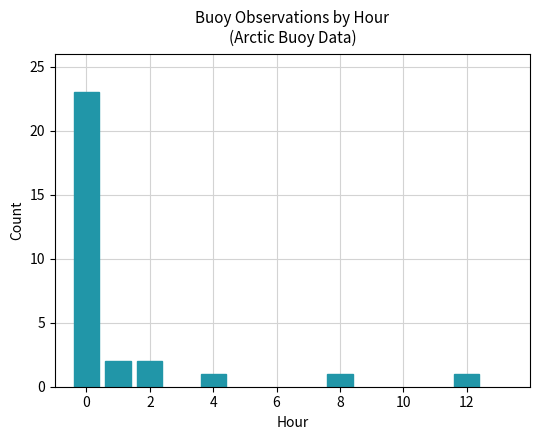

What is the average value?

5